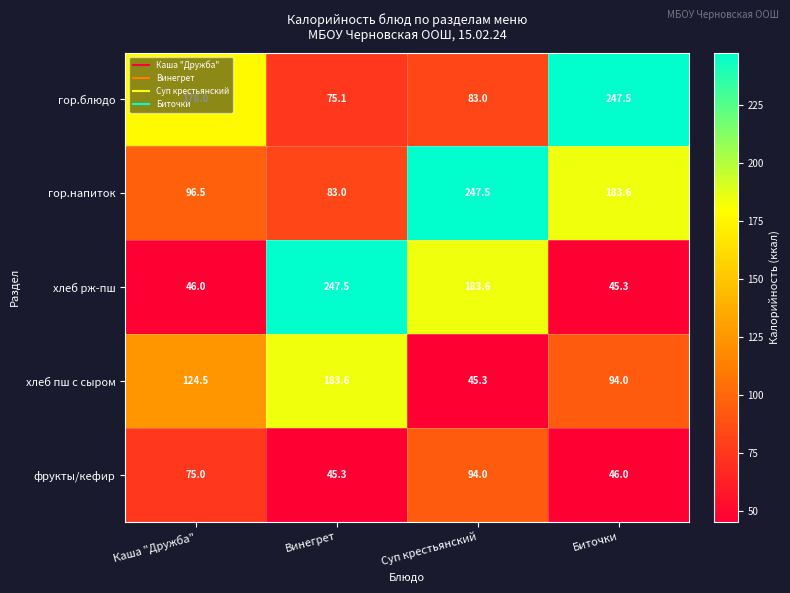

What is the difference between the highest and lowest values at Каша "Дружба"?

132.0